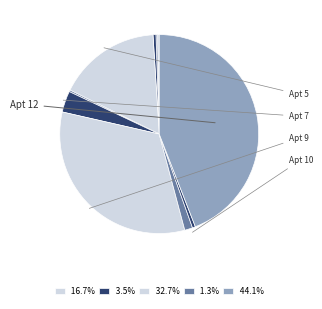

Which slice is the largest?

12